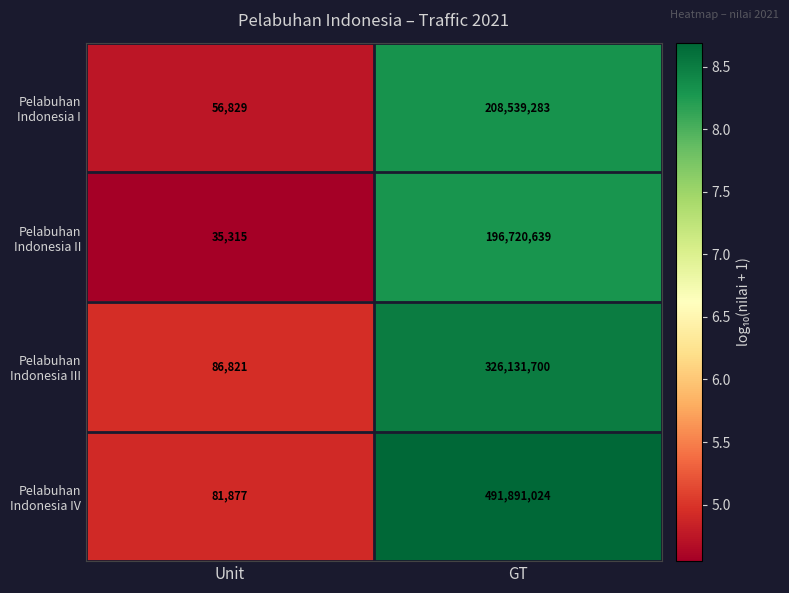

What is the total value across all series at GT?

1223282646